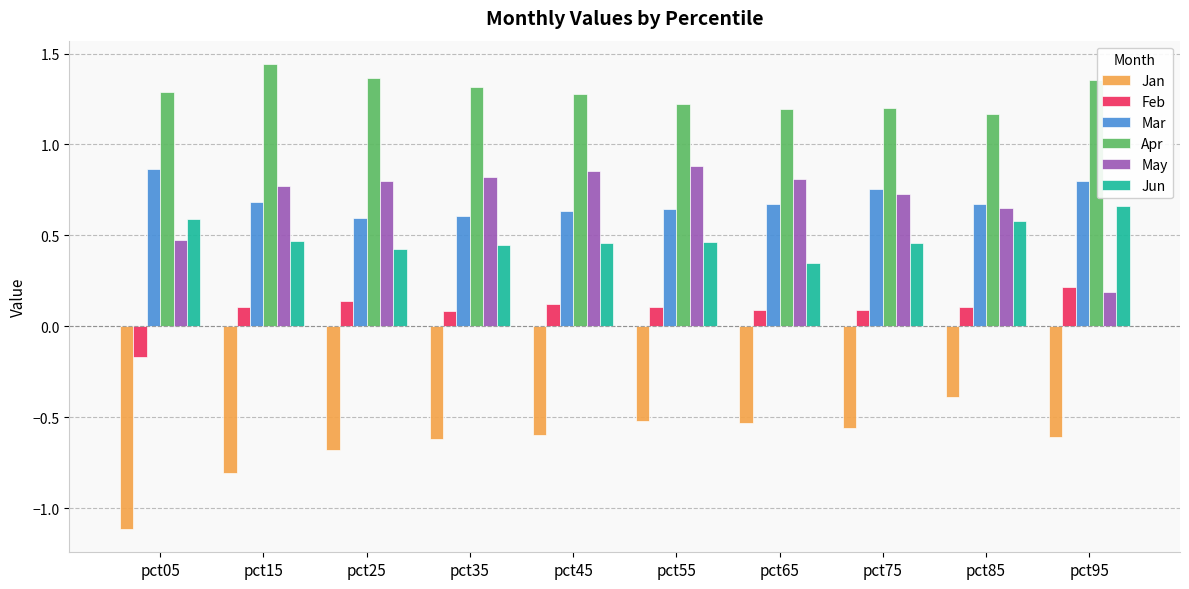

The value of May at pct15 is 0.8. True or false?

True